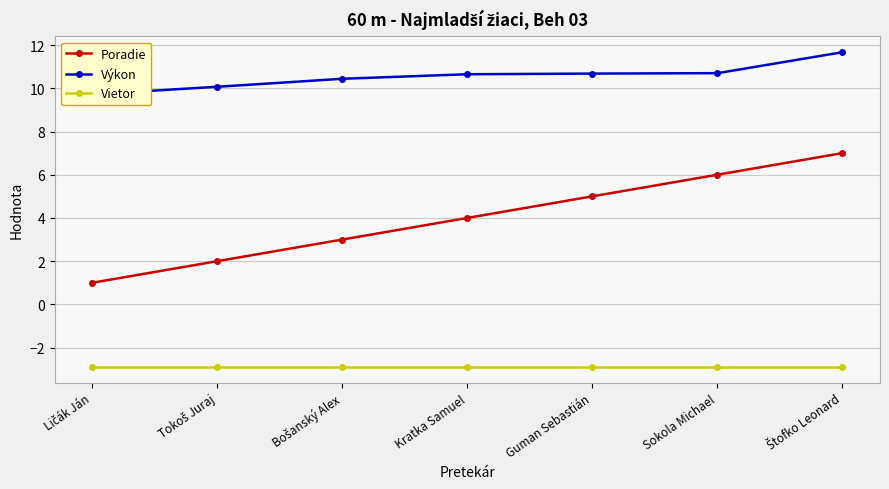

Where is Poradie nearest to the value 4?

Kratka Samuel